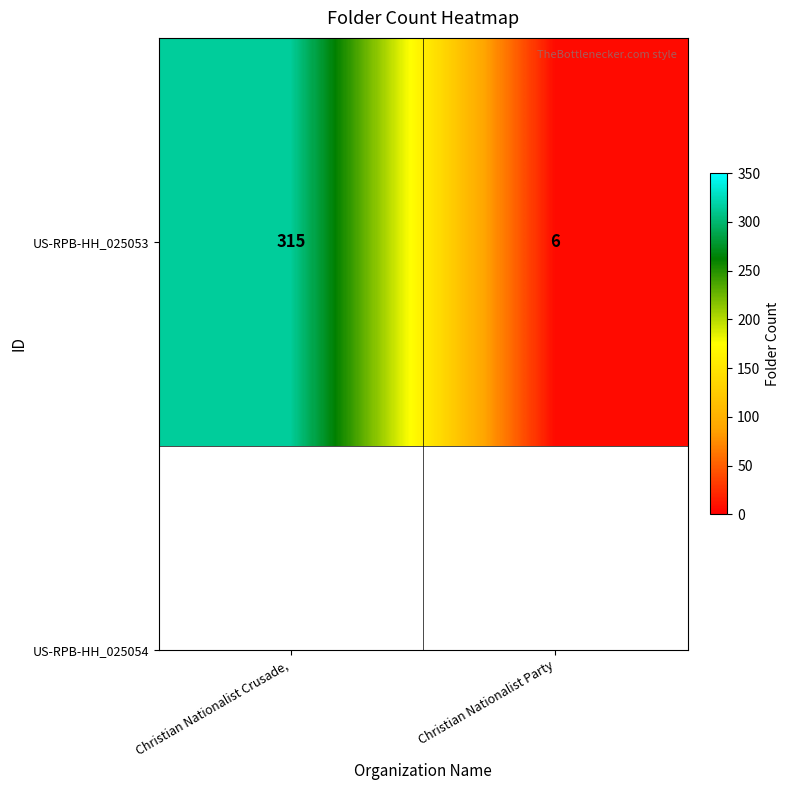

Rank the categories by value from lowest to highest.

Christian Nationalist Party, Christian Nationalist Crusade,